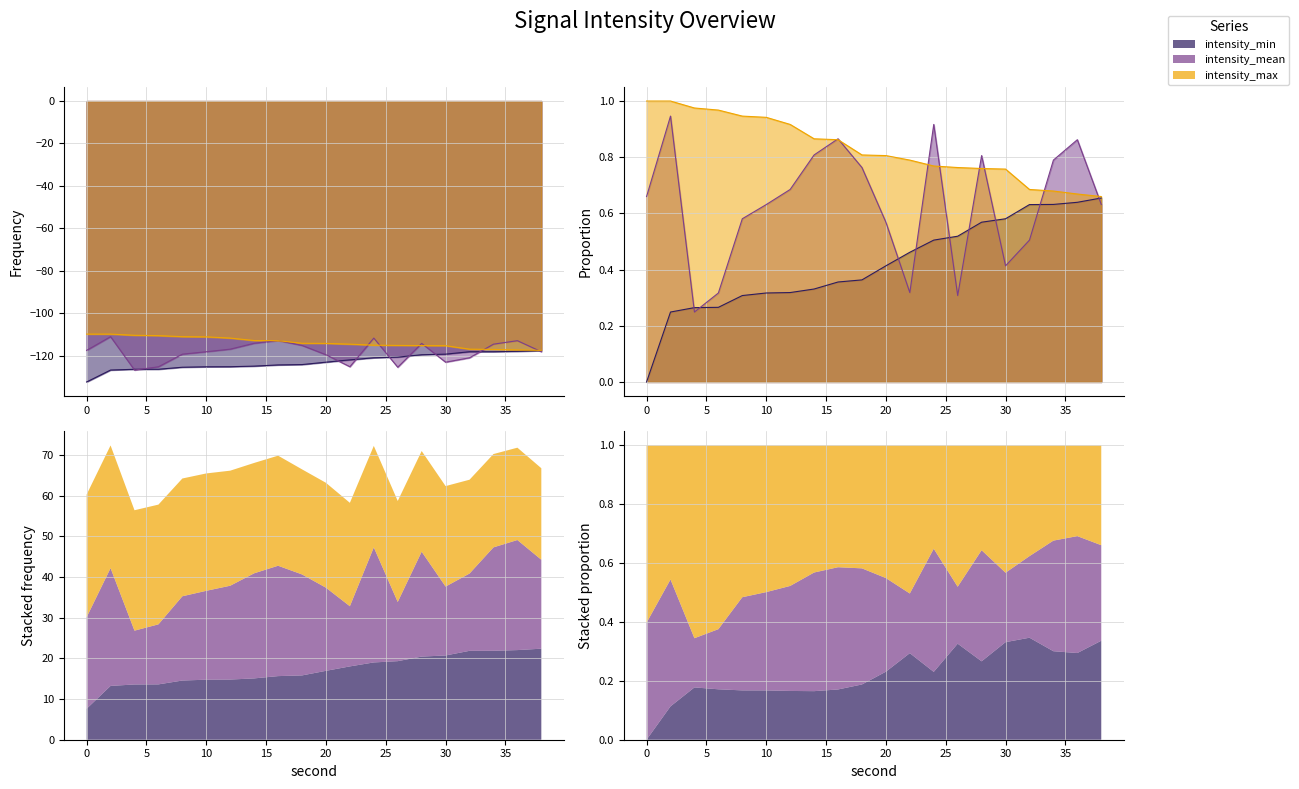

At 30, list the series in order from largest to smallest.

intensity_max, intensity_min, intensity_mean